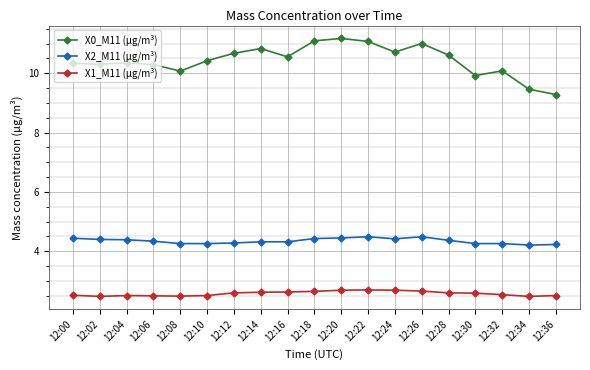

What is the approximate value of X1_M11 (μg/m³) at 12:02?

2.5